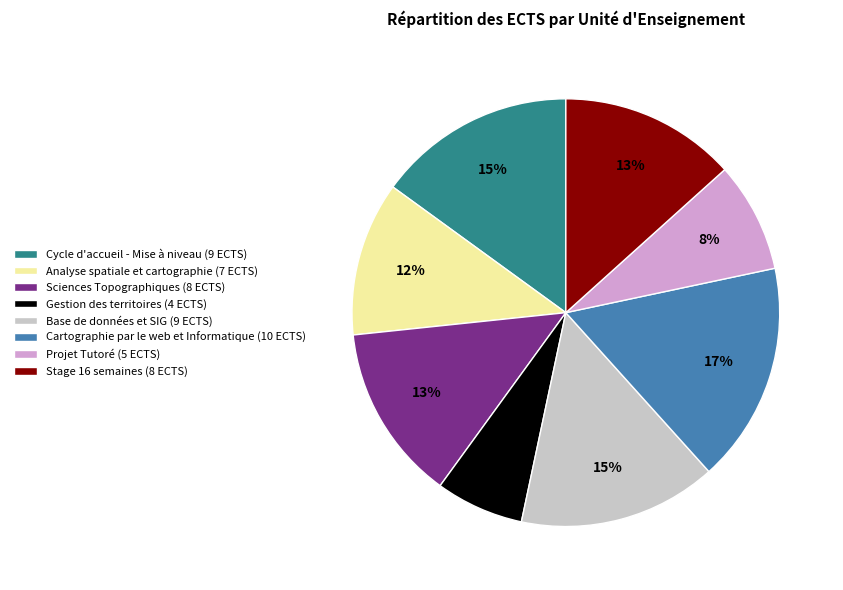

What percentage is the Analyse spatiale et cartographie slice, to the nearest percent?

12%